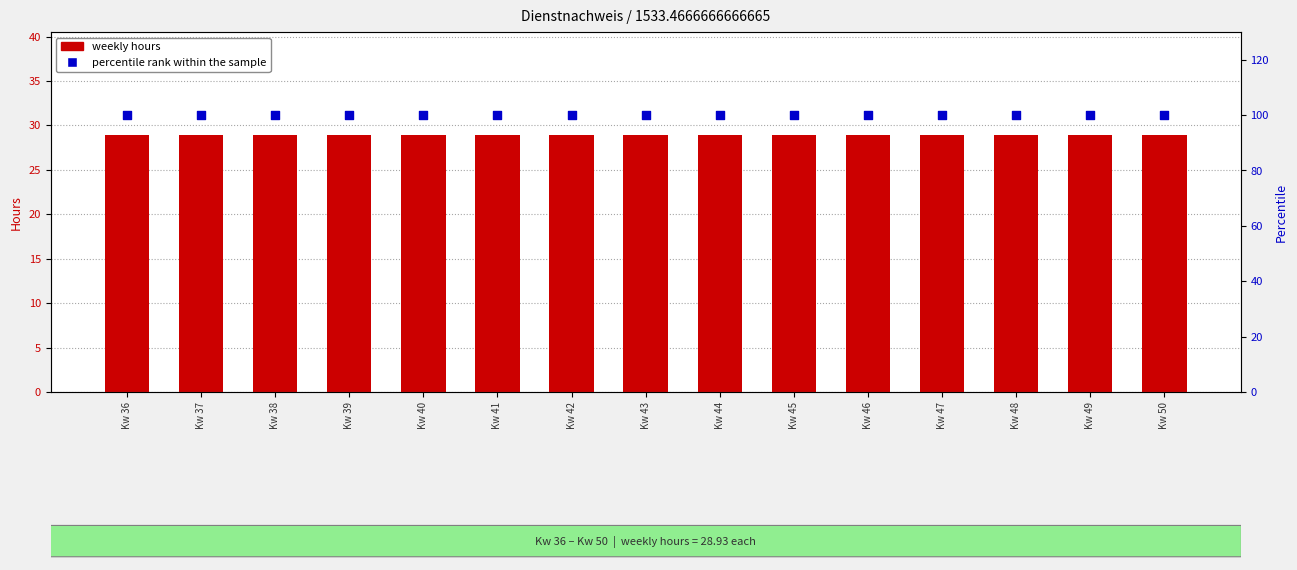

Which series has the largest total across all categories?

percentile rank within the sample